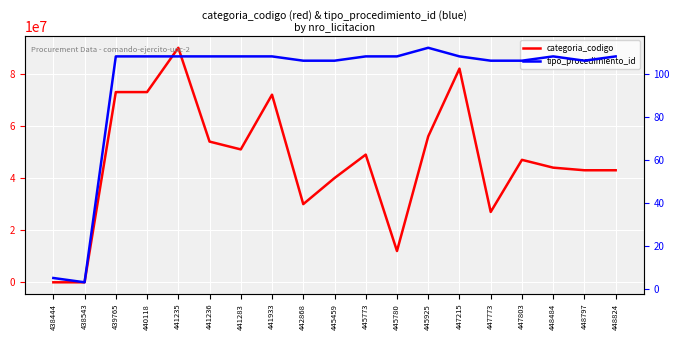

True or false: tipo_procedimiento_id and categoria_codigo intersect in this chart.

False